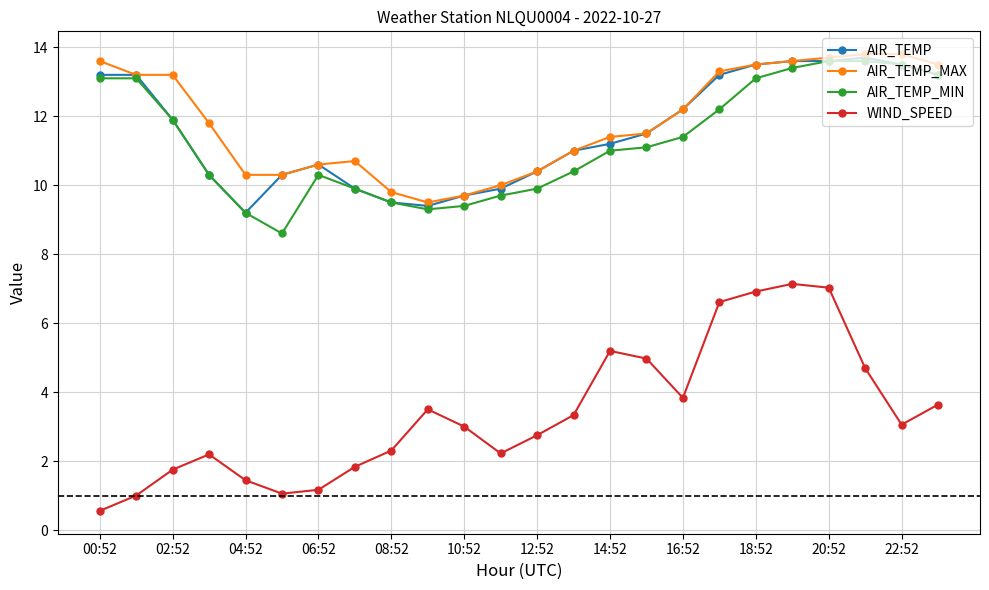

What is the minimum value shown in the chart?

0.6